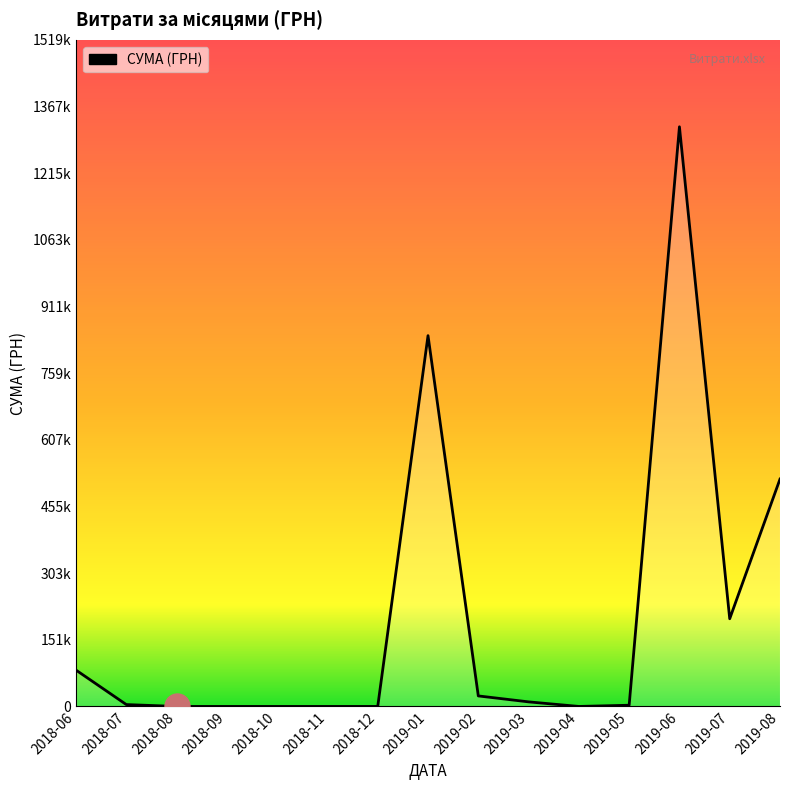

Does the chart display data point markers on the line(s)?

No